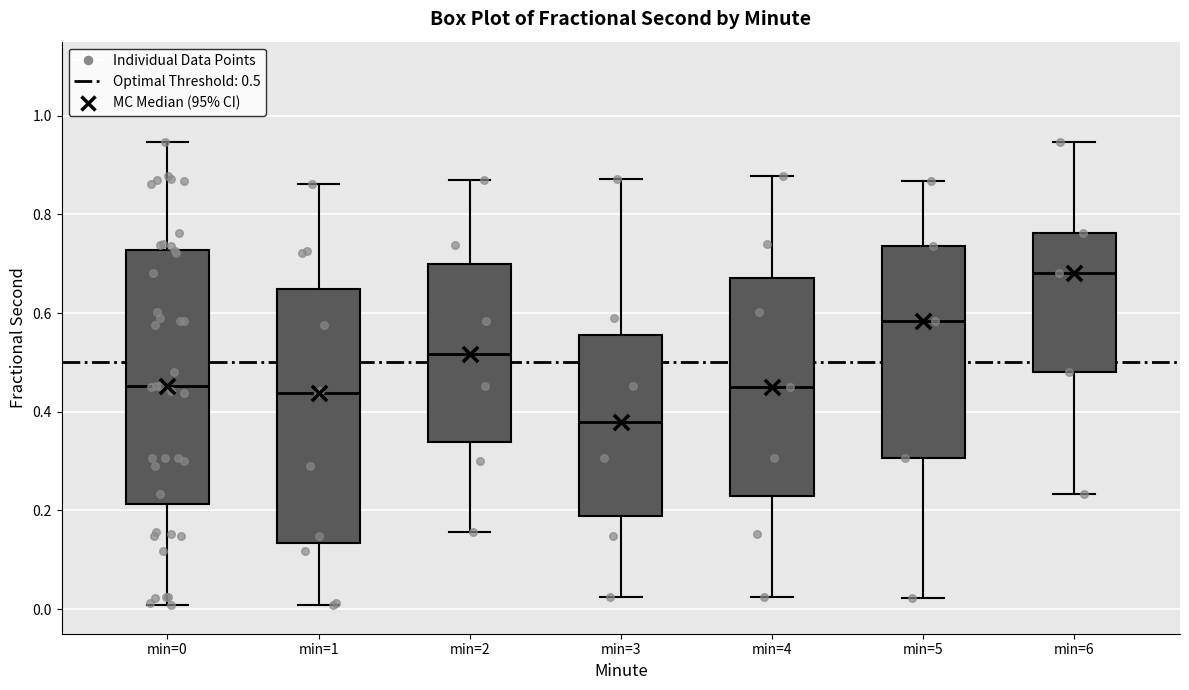

Reading left to right, read every box against the y-axis: the position of its median line, the range the box covers, and the ends of its whiskers. The values are not printed on the chart, so give them approximately, as read against the axis.

min=0: median 0.46, box 0.22 to 0.72, whiskers 0.00 to 0.94
min=1: median 0.44, box 0.14 to 0.64, whiskers 0.00 to 0.86
min=2: median 0.52, box 0.34 to 0.70, whiskers 0.16 to 0.88
min=3: median 0.38, box 0.18 to 0.56, whiskers 0.02 to 0.88
min=4: median 0.46, box 0.22 to 0.68, whiskers 0.02 to 0.88
min=5: median 0.58, box 0.30 to 0.74, whiskers 0.02 to 0.86
min=6: median 0.68, box 0.48 to 0.76, whiskers 0.24 to 0.94